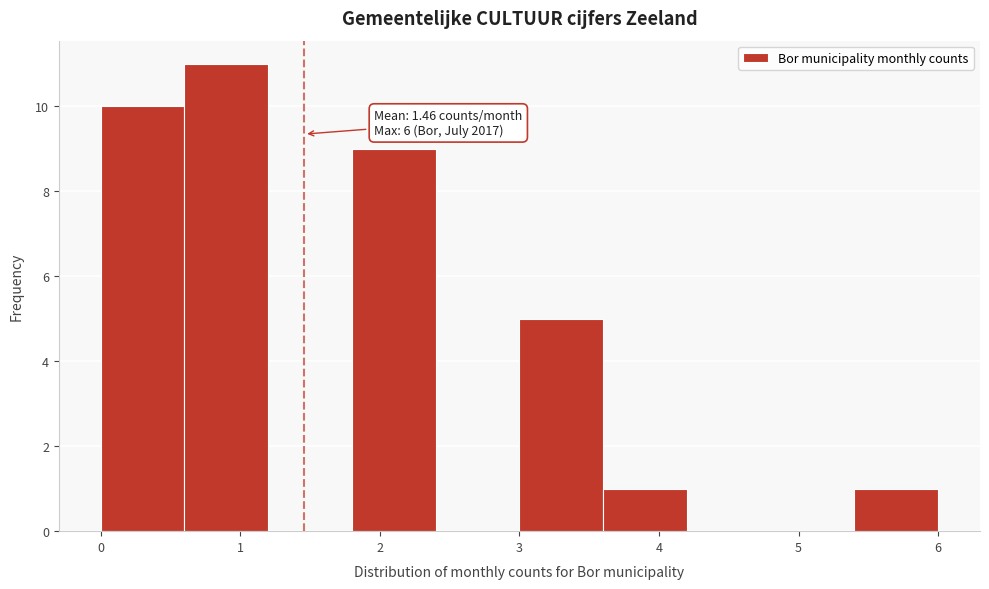

Over which range of the x-axis is the bar tallest?

0.6 to 1.2